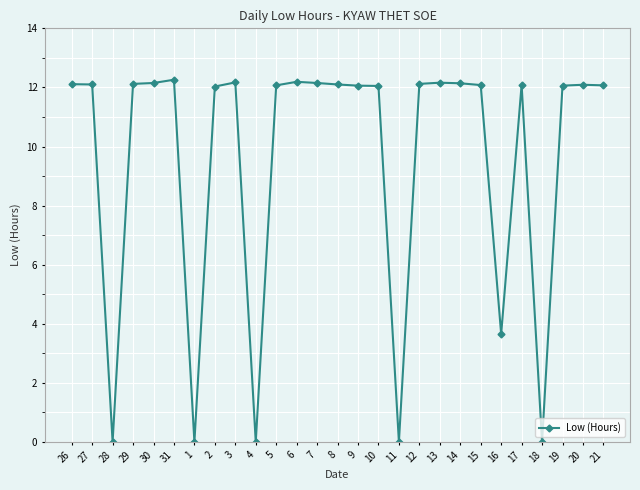

What position from the left is 28?

3